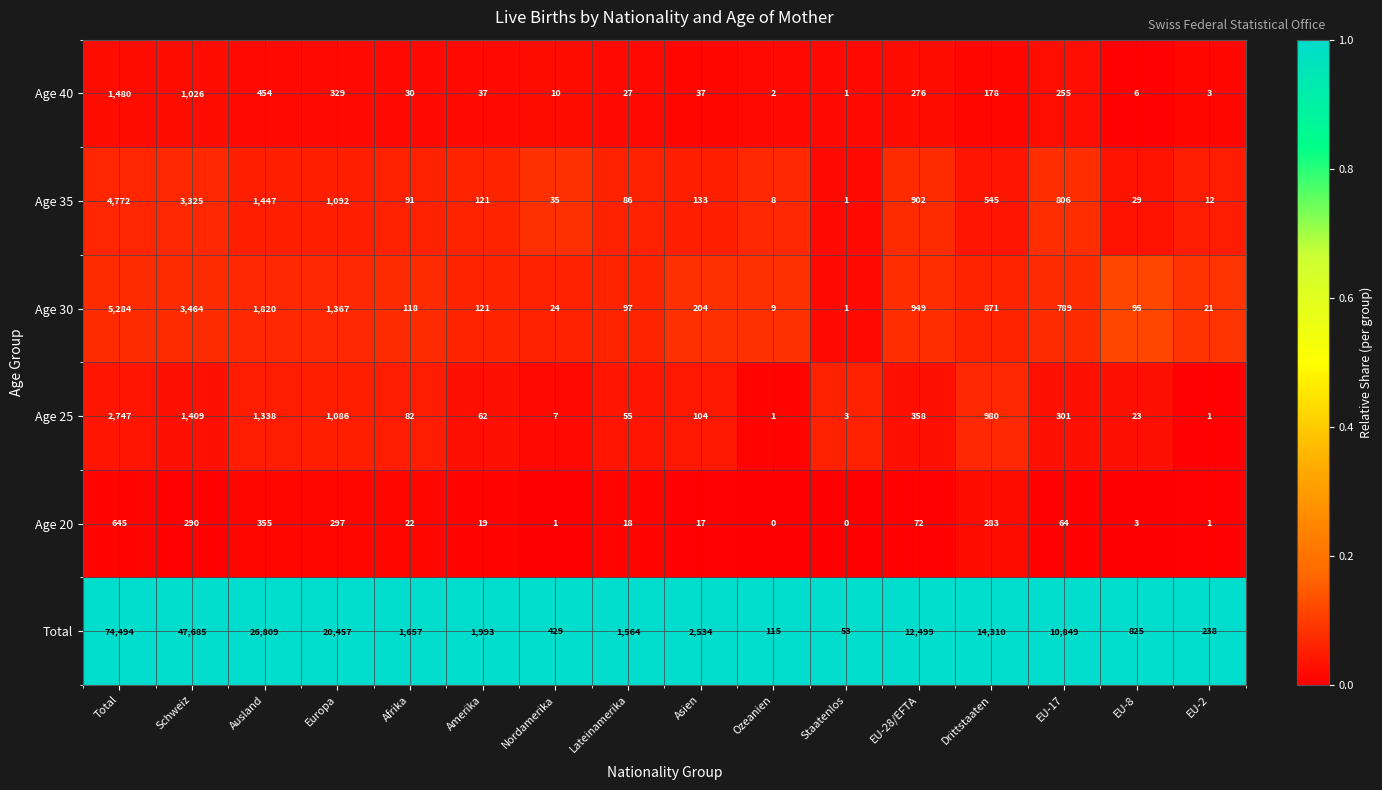

Is it true that Age 25 equals 23 at EU-8?

True